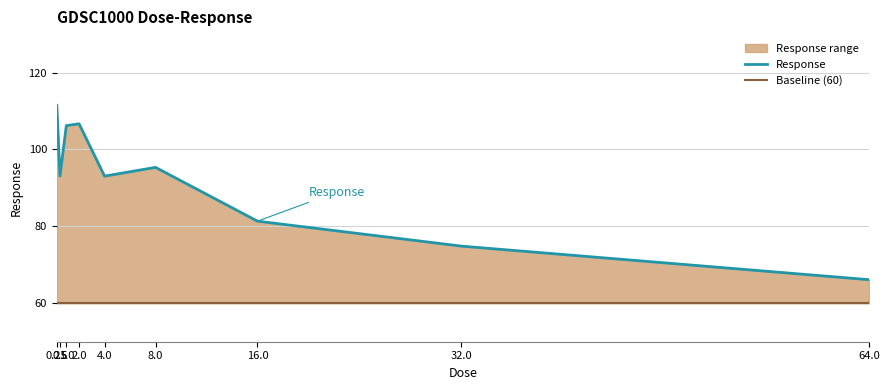

Rank the categories by Response value from lowest to highest.

64.0, 32.0, 16.0, 4.0, 0.5, 8.0, 1.0, 2.0, 0.25